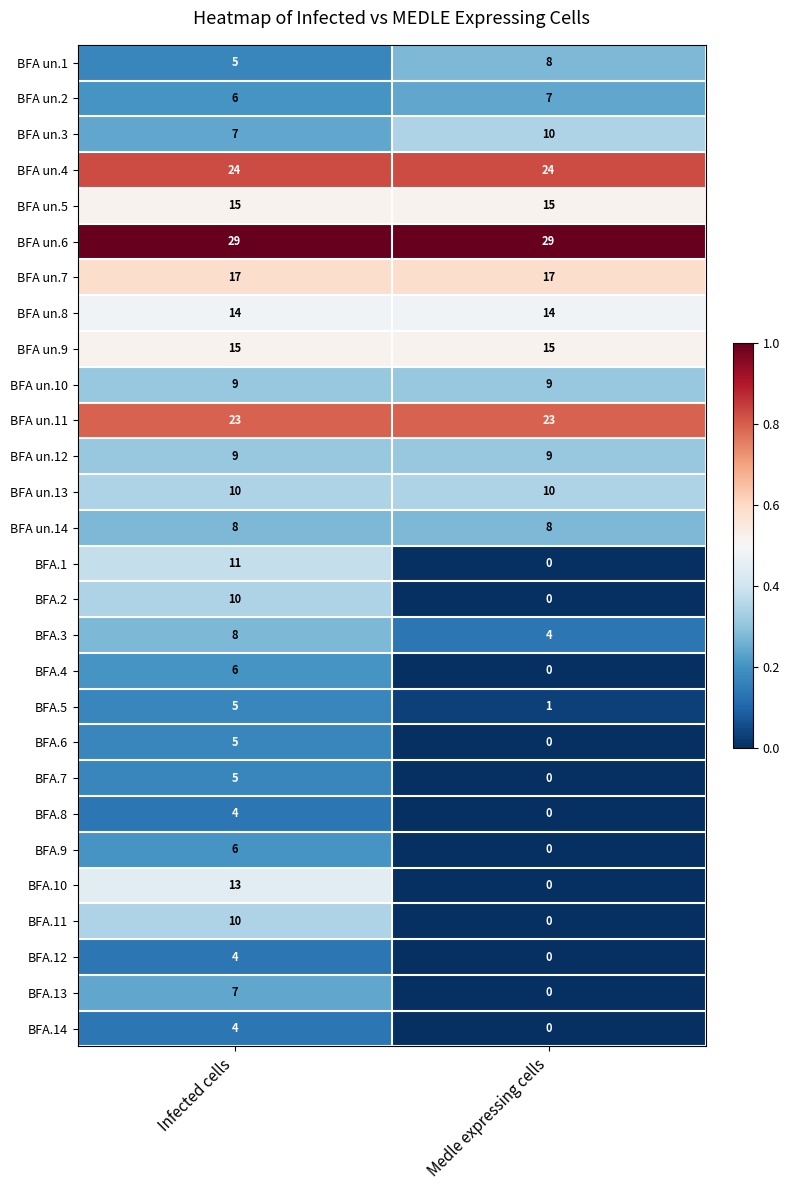

At which label is BFA.1 closest to 5?

Medle expressing cells